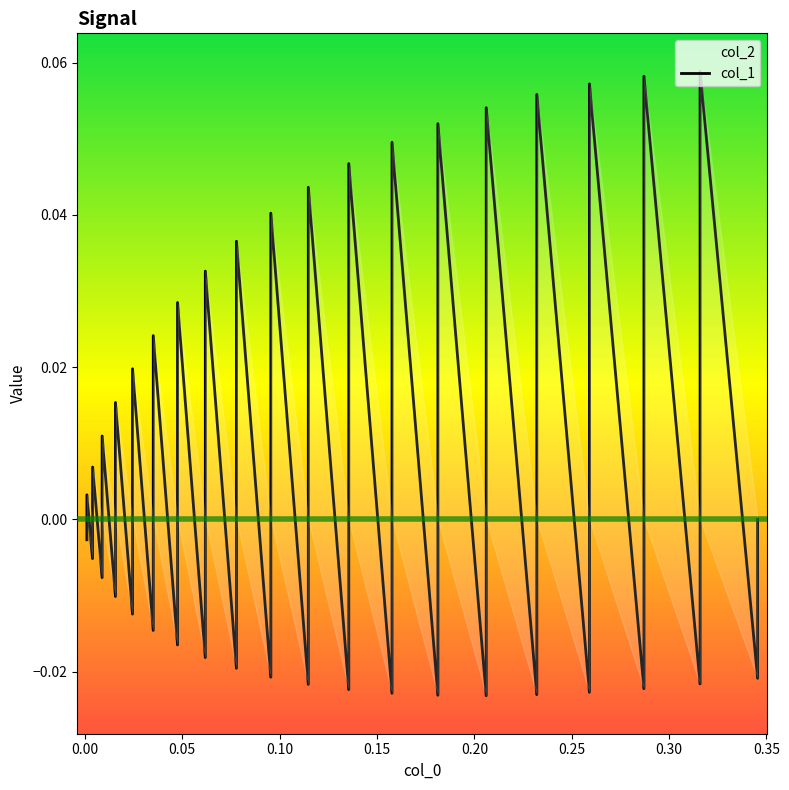

True or false: the data shows 0.0 at 15.

False